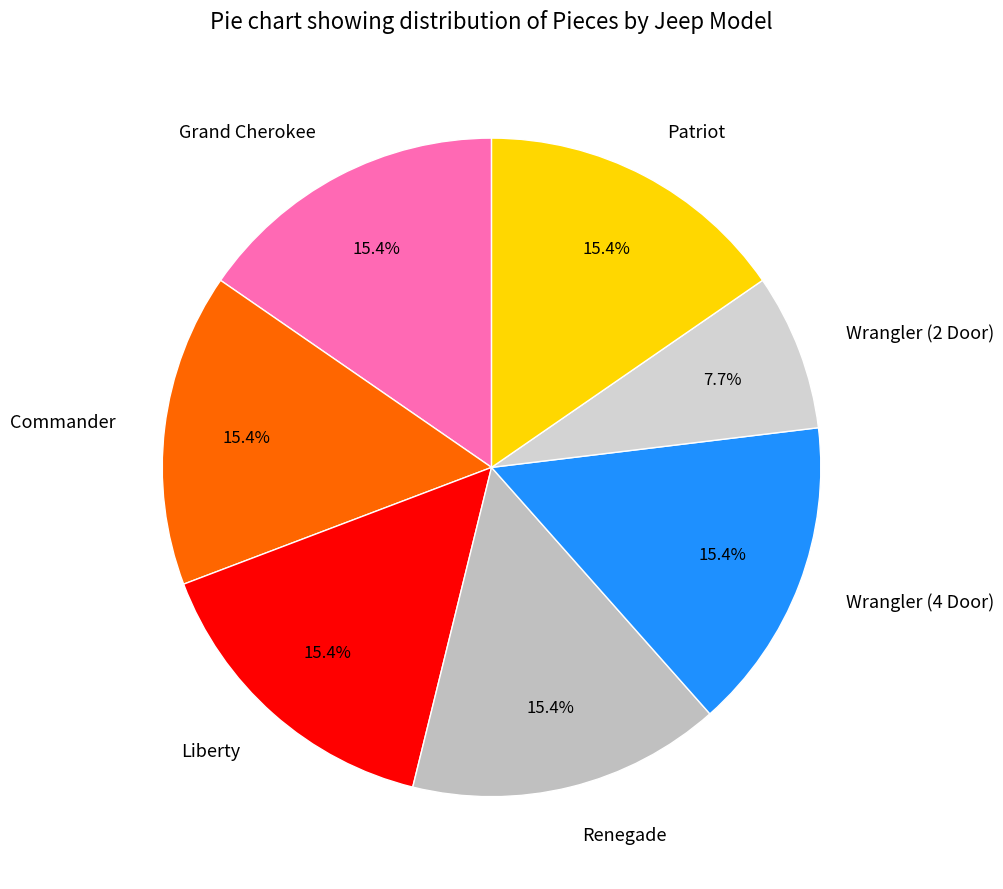

To the nearest percent, what is the combined percentage of Liberty and Grand Cherokee?

31%